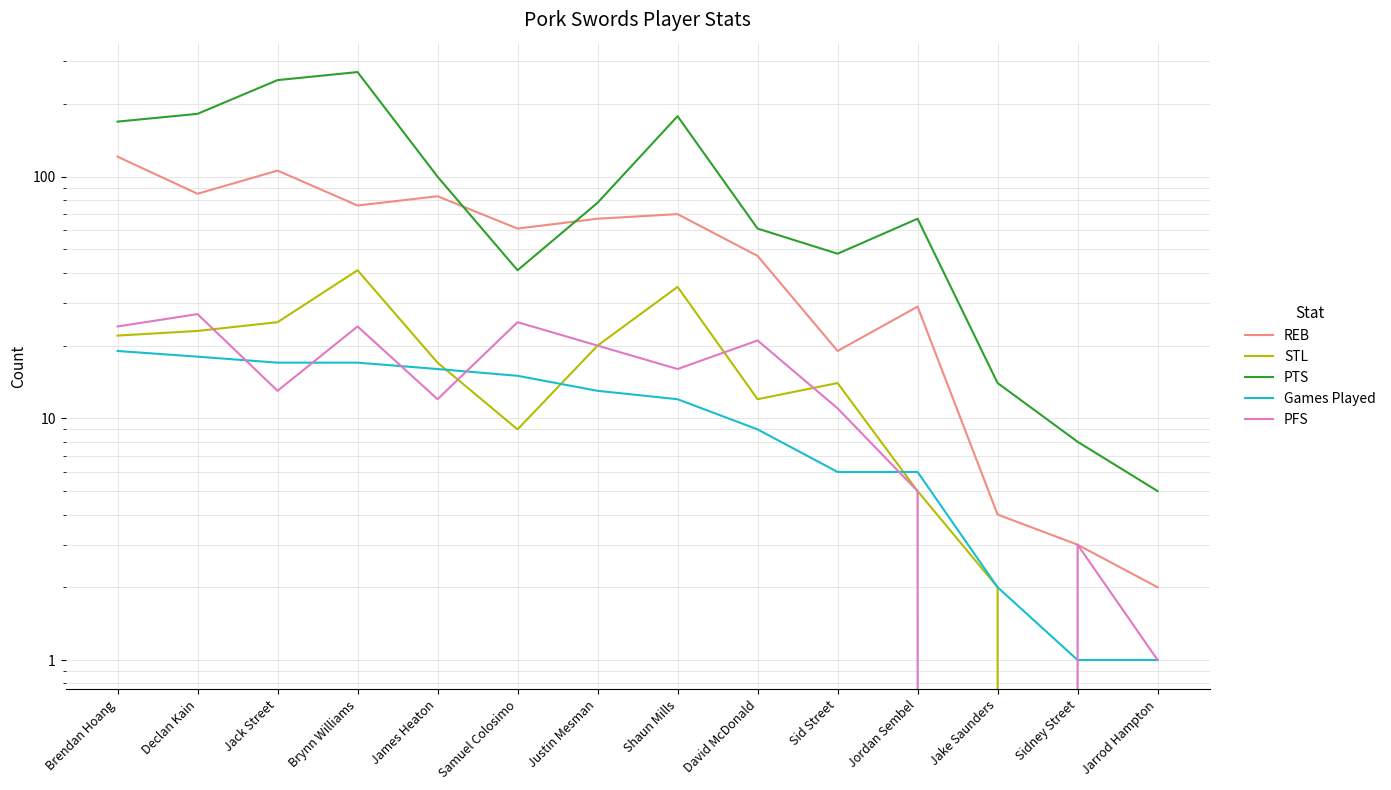

Where is PTS nearest to the value 138?

Brendan Hoang